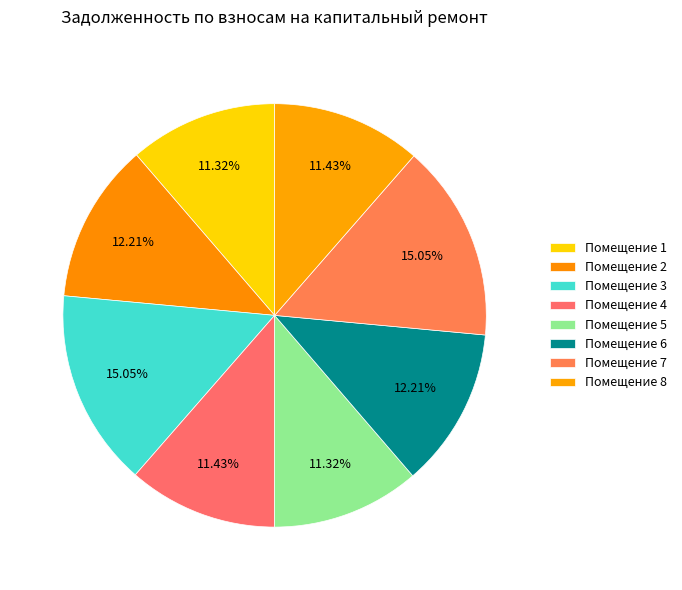

How many segments does this pie chart have?

8